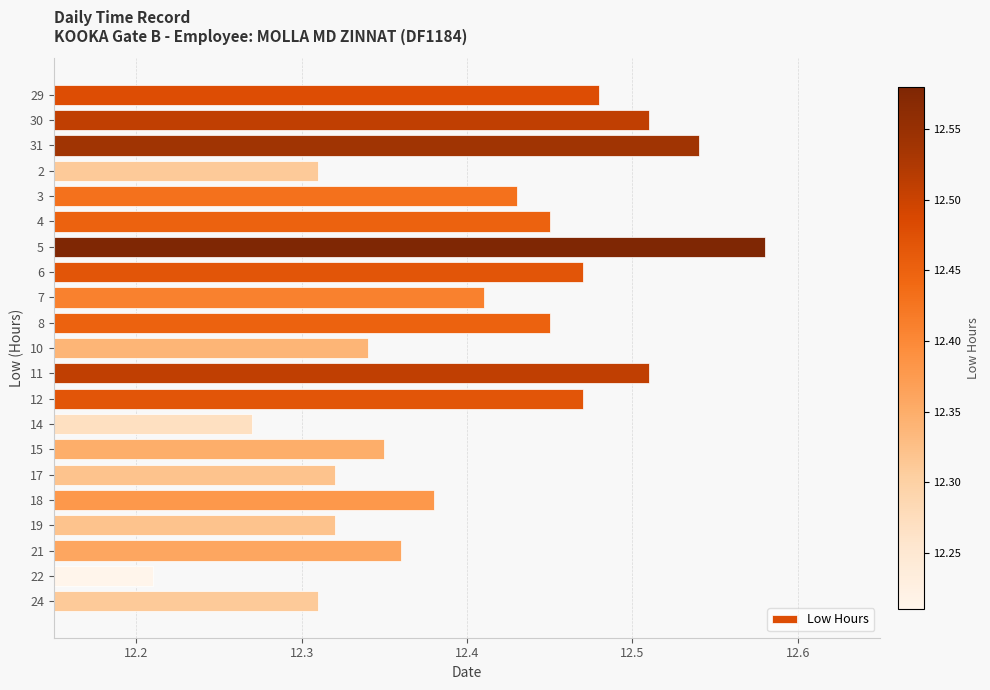

What is the difference between the maximum and minimum values?

0.4